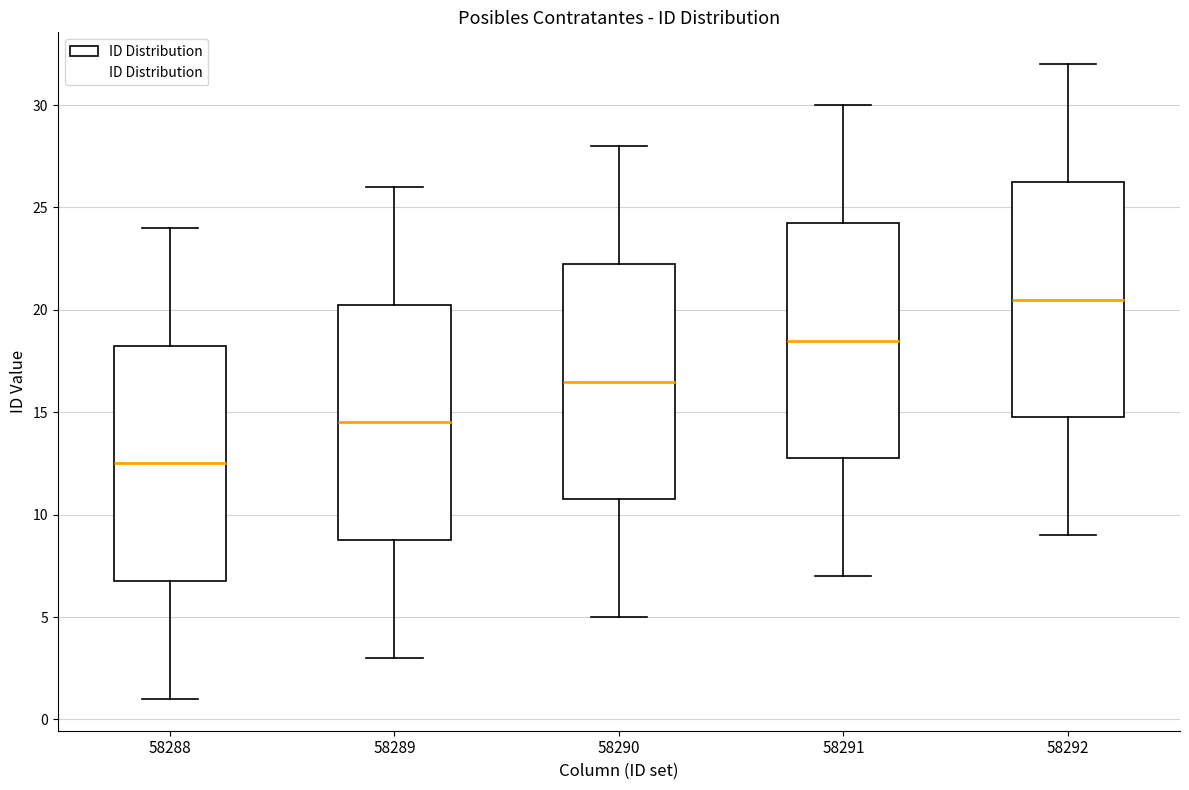

Where does the median line of the box at x = 58291 sit on the y-axis? The values are not printed on the chart, so give them approximately, as read against the axis.

18.5